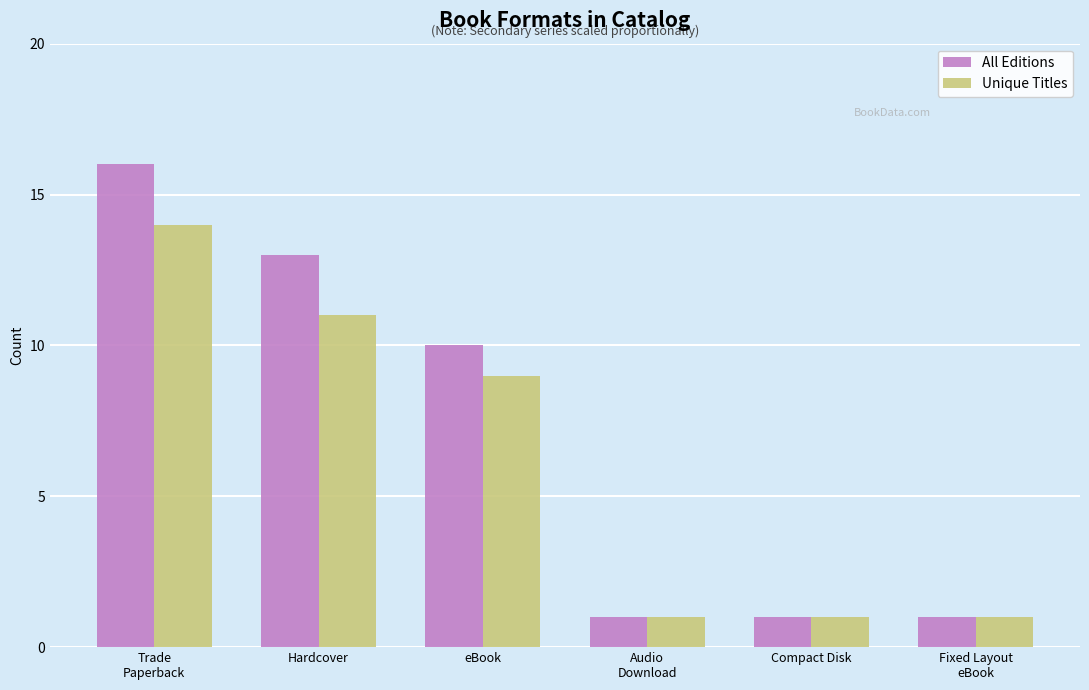

What is the difference between the All Editions values at Trade
Paperback and Fixed Layout
eBook?

15